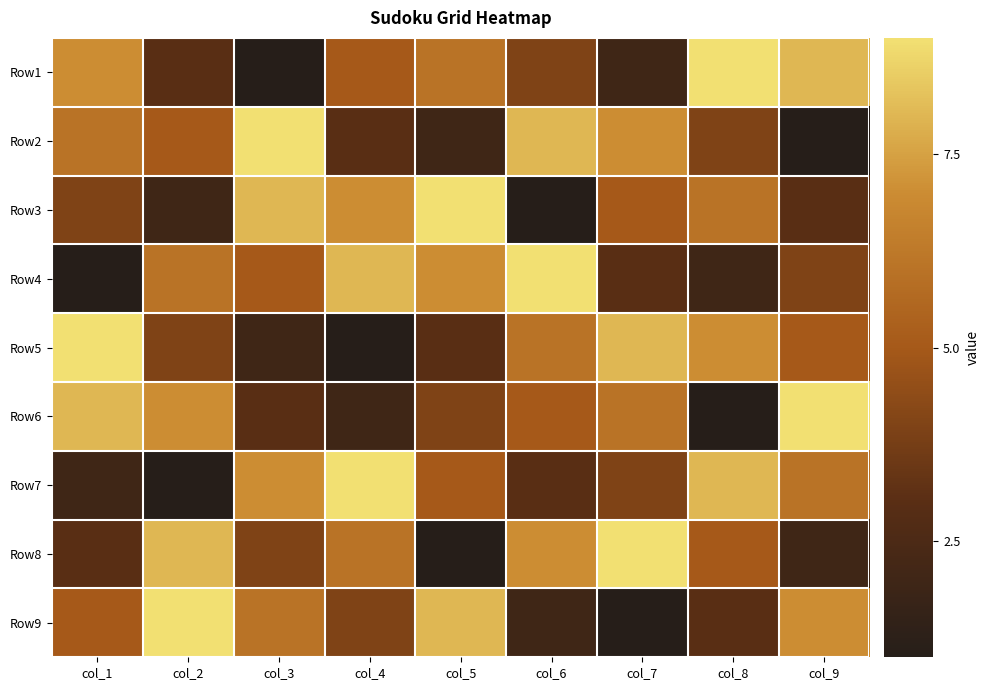

Reading left to right, what are all the values shown in this chart?

Row1: col_1=7	col_2=3	col_3=1	col_4=5	col_5=6	col_6=4	col_7=2	col_8=9	col_9=8
Row2: col_1=6	col_2=5	col_3=9	col_4=3	col_5=2	col_6=8	col_7=7	col_8=4	col_9=1
Row3: col_1=4	col_2=2	col_3=8	col_4=7	col_5=9	col_6=1	col_7=5	col_8=6	col_9=3
Row4: col_1=1	col_2=6	col_3=5	col_4=8	col_5=7	col_6=9	col_7=3	col_8=2	col_9=4
Row5: col_1=9	col_2=4	col_3=2	col_4=1	col_5=3	col_6=6	col_7=8	col_8=7	col_9=5
Row6: col_1=8	col_2=7	col_3=3	col_4=2	col_5=4	col_6=5	col_7=6	col_8=1	col_9=9
Row7: col_1=2	col_2=1	col_3=7	col_4=9	col_5=5	col_6=3	col_7=4	col_8=8	col_9=6
Row8: col_1=3	col_2=8	col_3=4	col_4=6	col_5=1	col_6=7	col_7=9	col_8=5	col_9=2
Row9: col_1=5	col_2=9	col_3=6	col_4=4	col_5=8	col_6=2	col_7=1	col_8=3	col_9=7